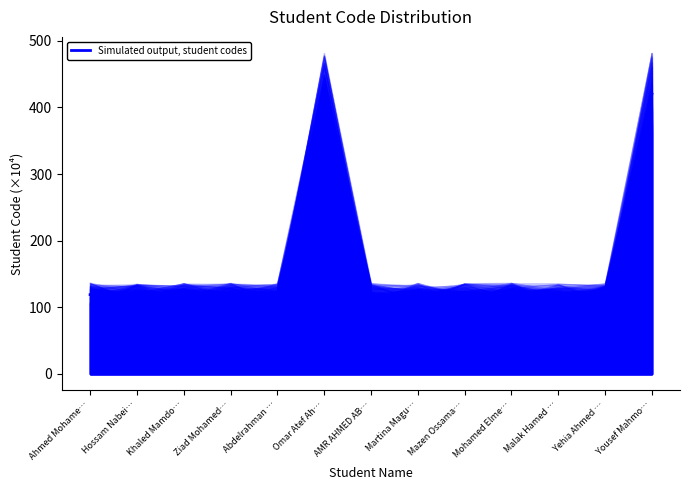

What is the sum of the values at Martina Magu… and Malak Hamed …?

238.1